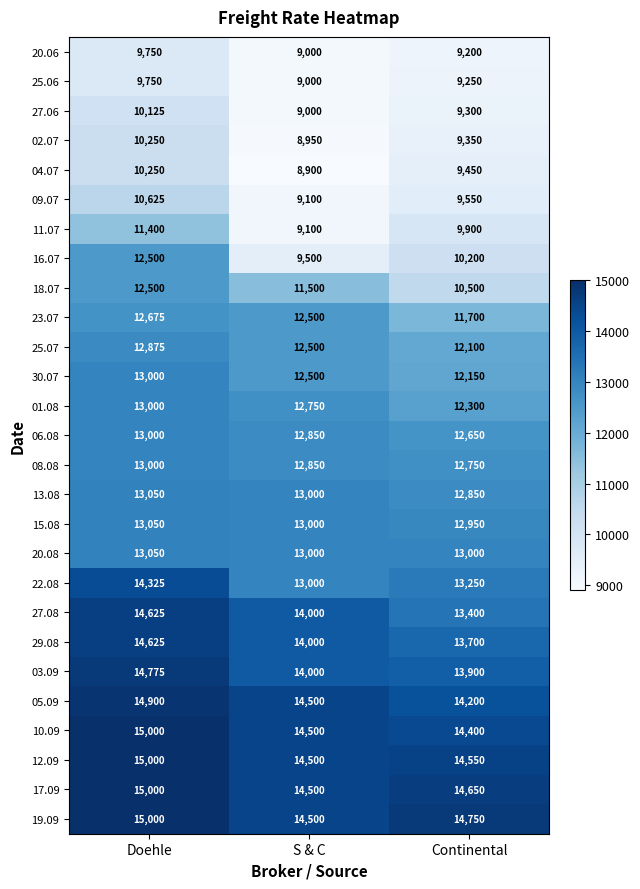

Where does the 05.09 series first go above 14500?

Doehle